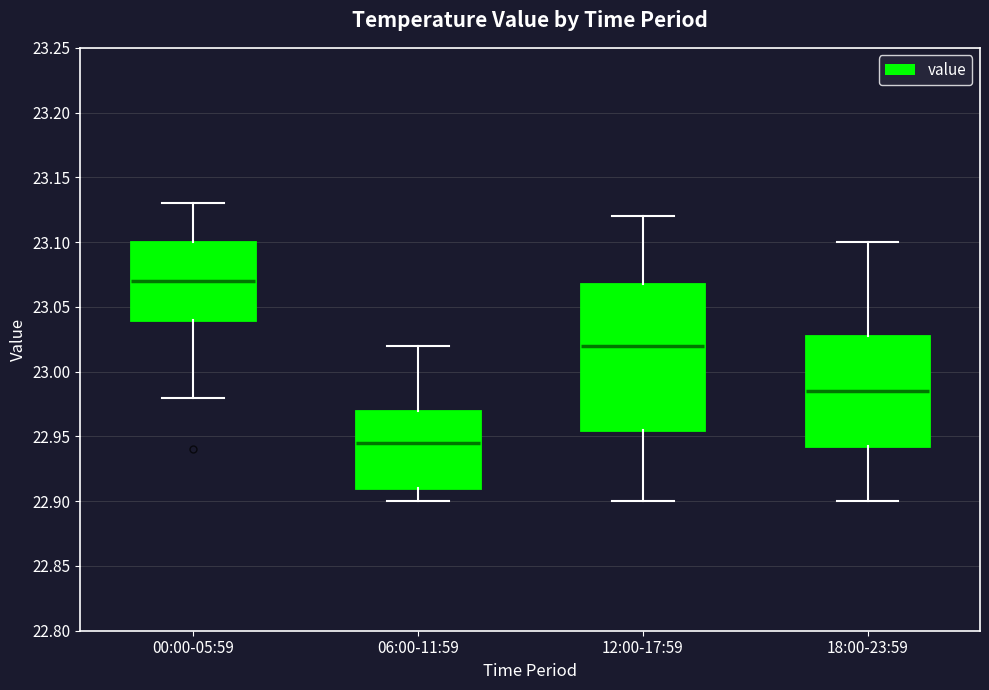

Where does the lower whisker of the box for 06:00-11:59 end on the y-axis? The values are not printed on the chart, so give them approximately, as read against the axis.

22.900